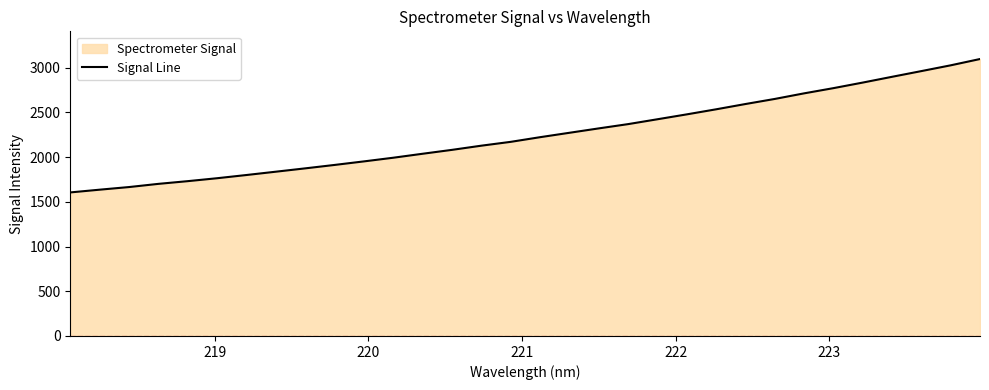

Reading left to right, what are all the values shown in this chart?

1605.5	1636.2	1665.6	1701.3	1731.6	1764.4	1800.3	1837.4	1874.7	1913.0	1952.7	1993.7	2038.1	2081.7	2128.4	2171.3	2223.4	2272.6	2321.7	2369.5	2423.9	2478.6	2535.2	2594.2	2651.1	2713.6	2771.9	2834.1	2898.8	2962.5	3027.1	3097.5